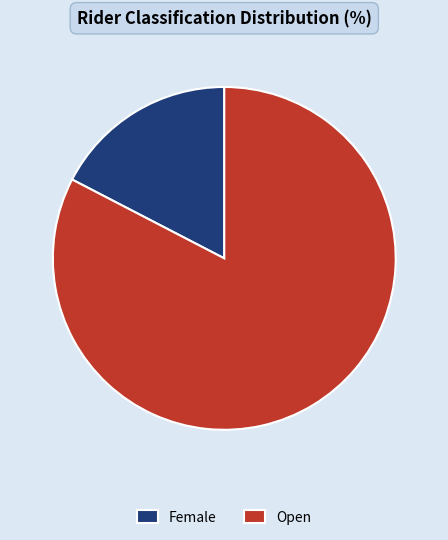

Combined, do Open and Female account for over 50%?

Yes